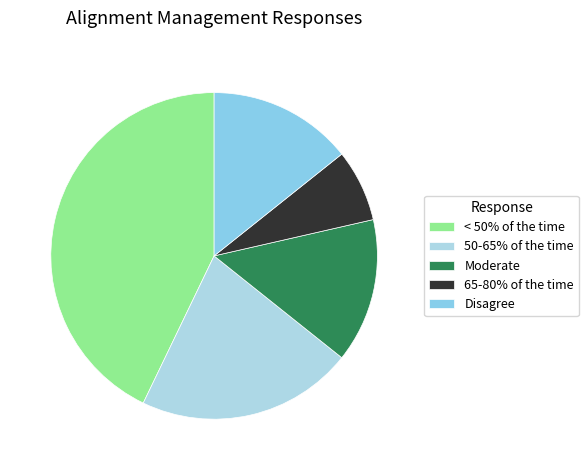

Do 50-65% of the time and Moderate together represent more than half of the pie?

No